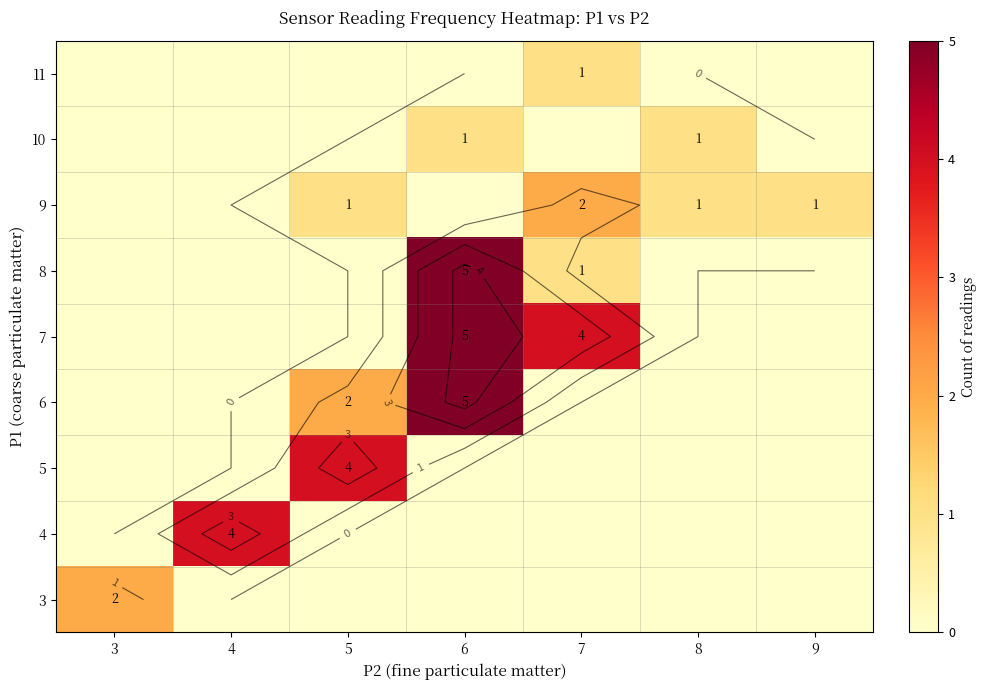

Rank the categories by 6 value from highest to lowest.

6, 5, 3, 4, 7, 8, 9